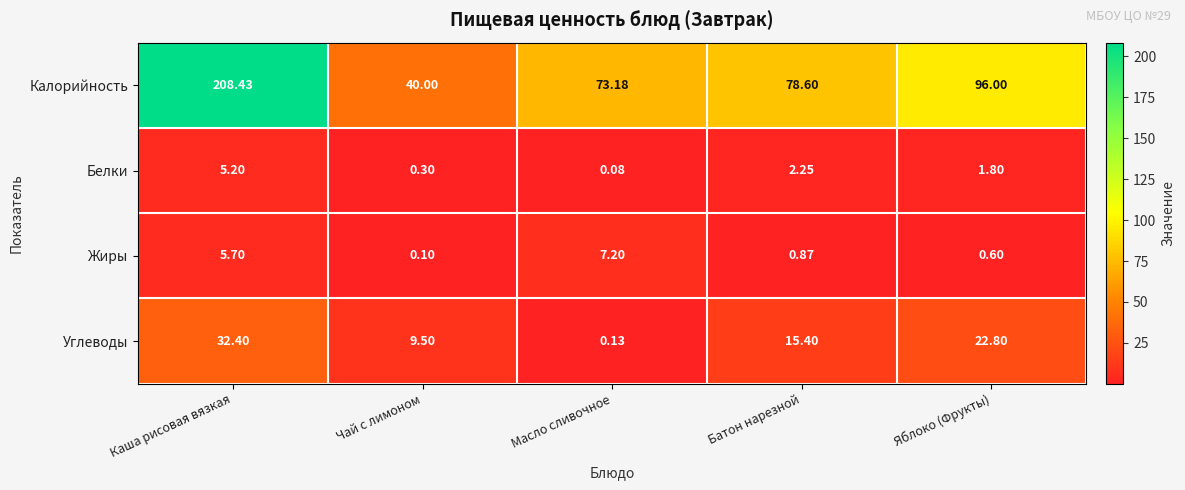

At which category is the sum across all series the highest?

Каша рисовая вязкая